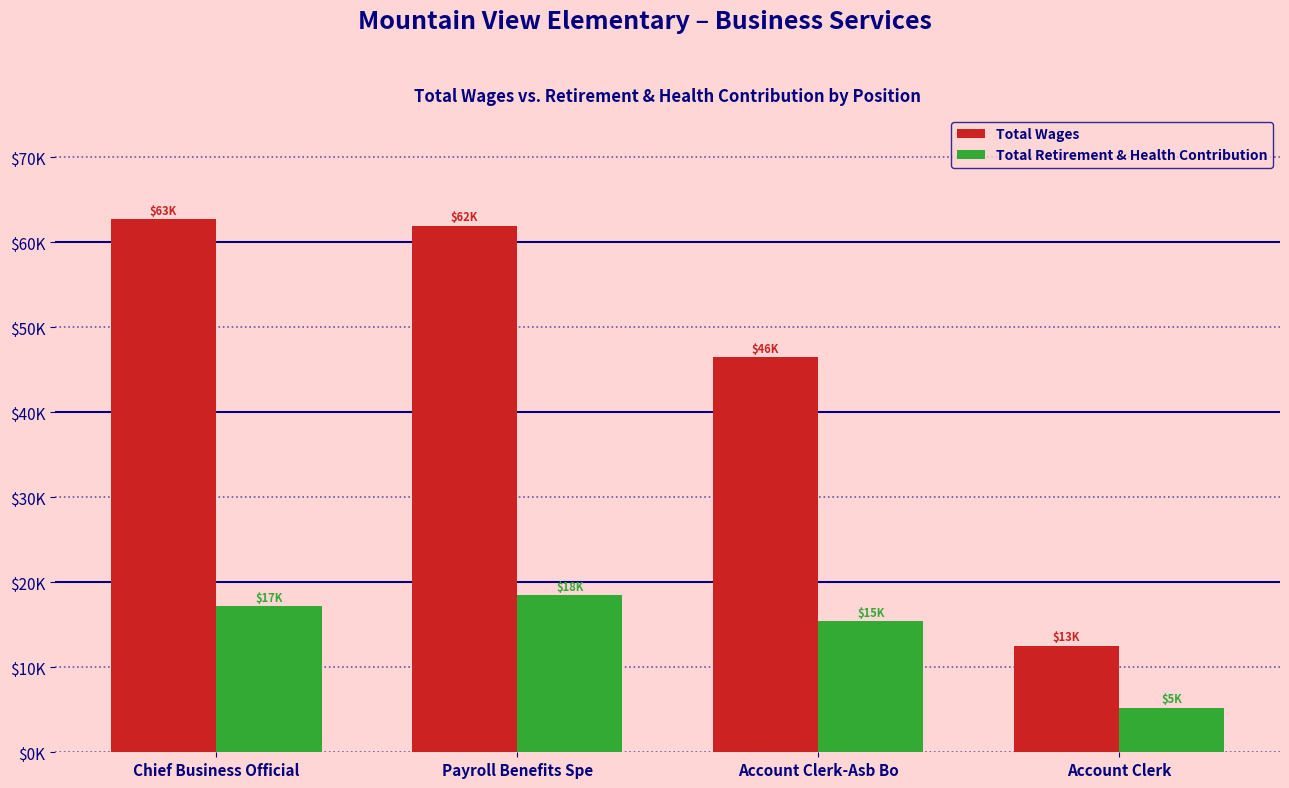

At which label is Total Wages closest to 37620?

Account Clerk-Asb Bo